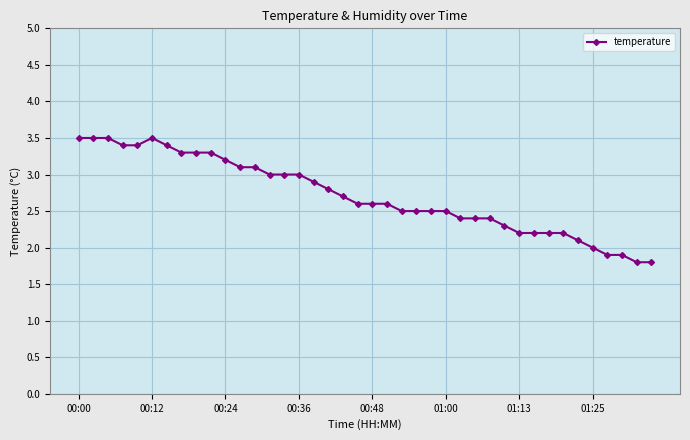

How many distinct data groups are displayed?

1